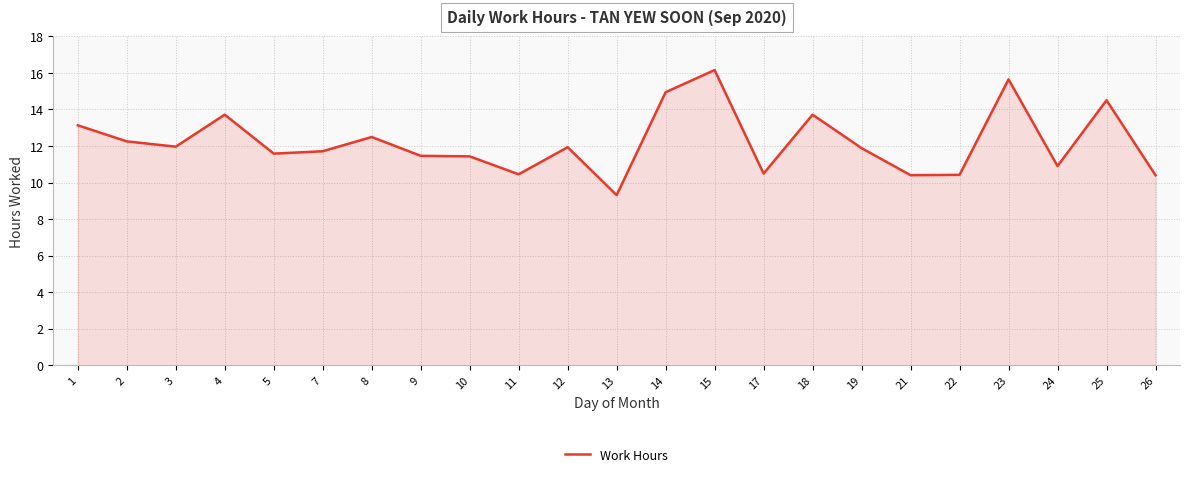

At which category does the chart reach its peak across all series?

15